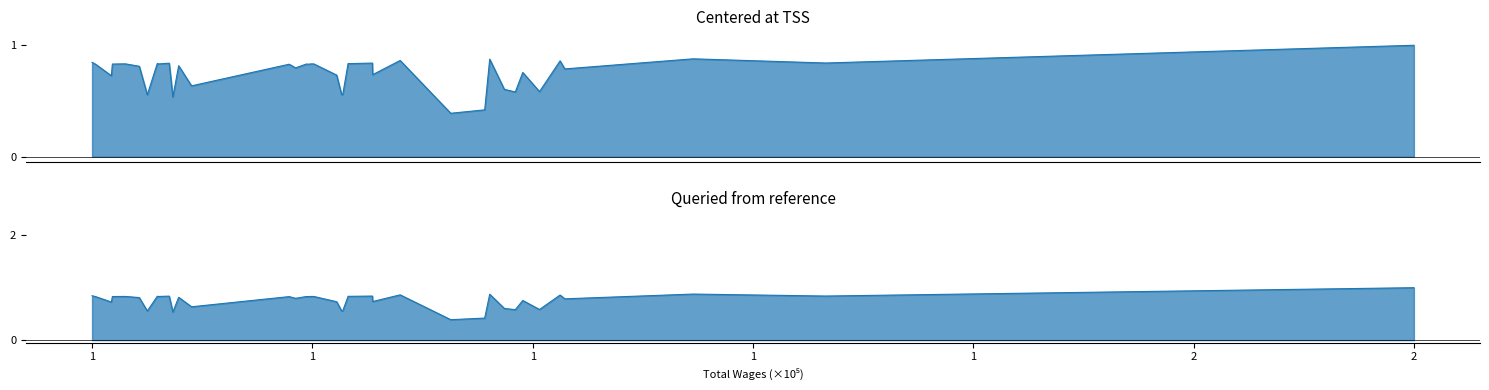

What is the difference between the maximum and second lowest values?

0.6